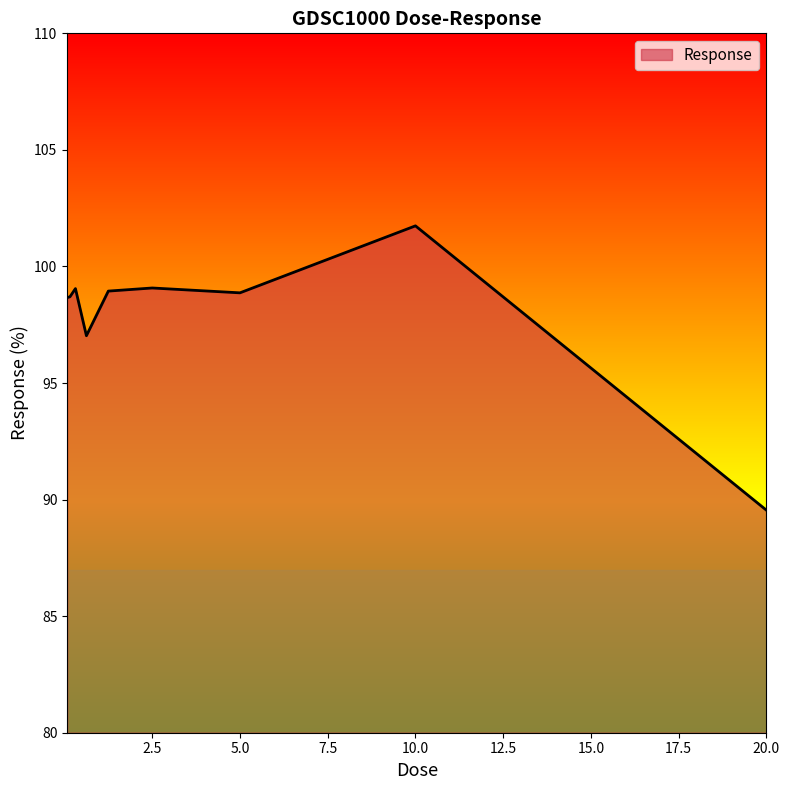

What is the average value?

98.0